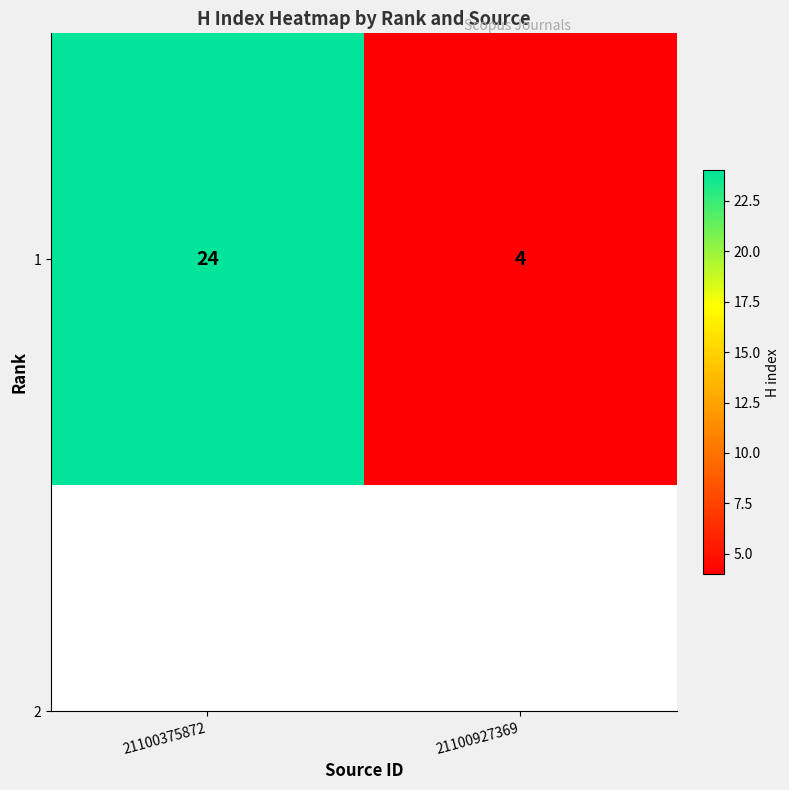

What is the change in value from 21100375872 to 21100927369?

-20